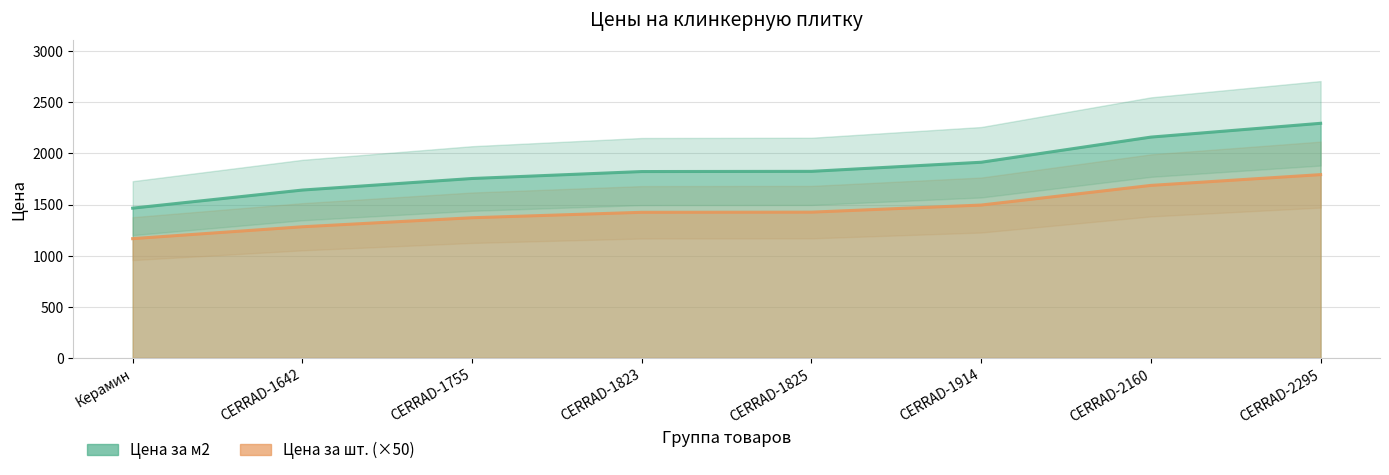

How many values in the Цена за м2 series exceed 1825?

3